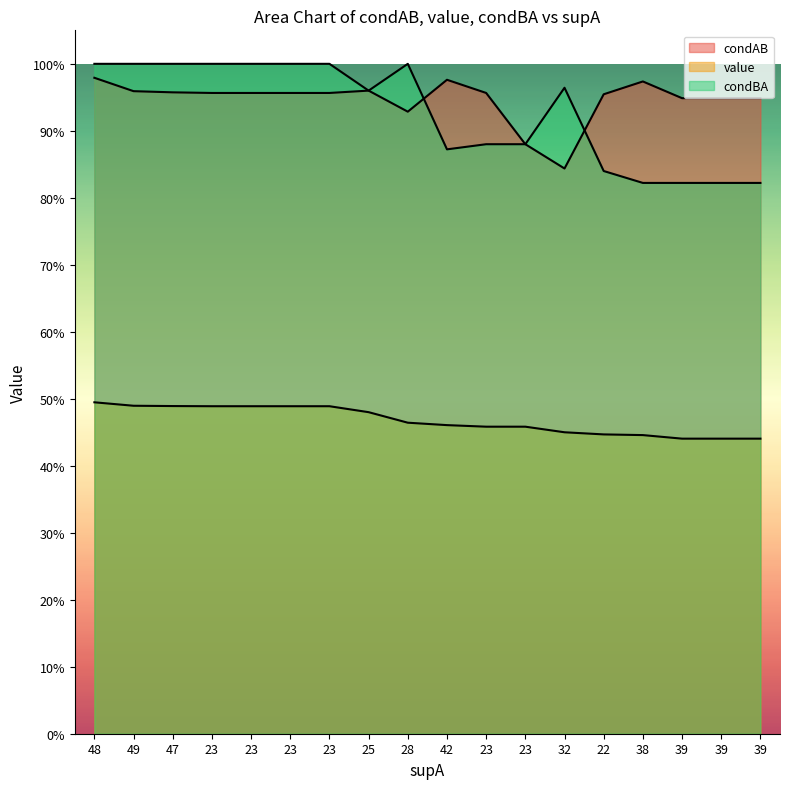

What are all the series names shown in the legend?

condAB, value, condBA